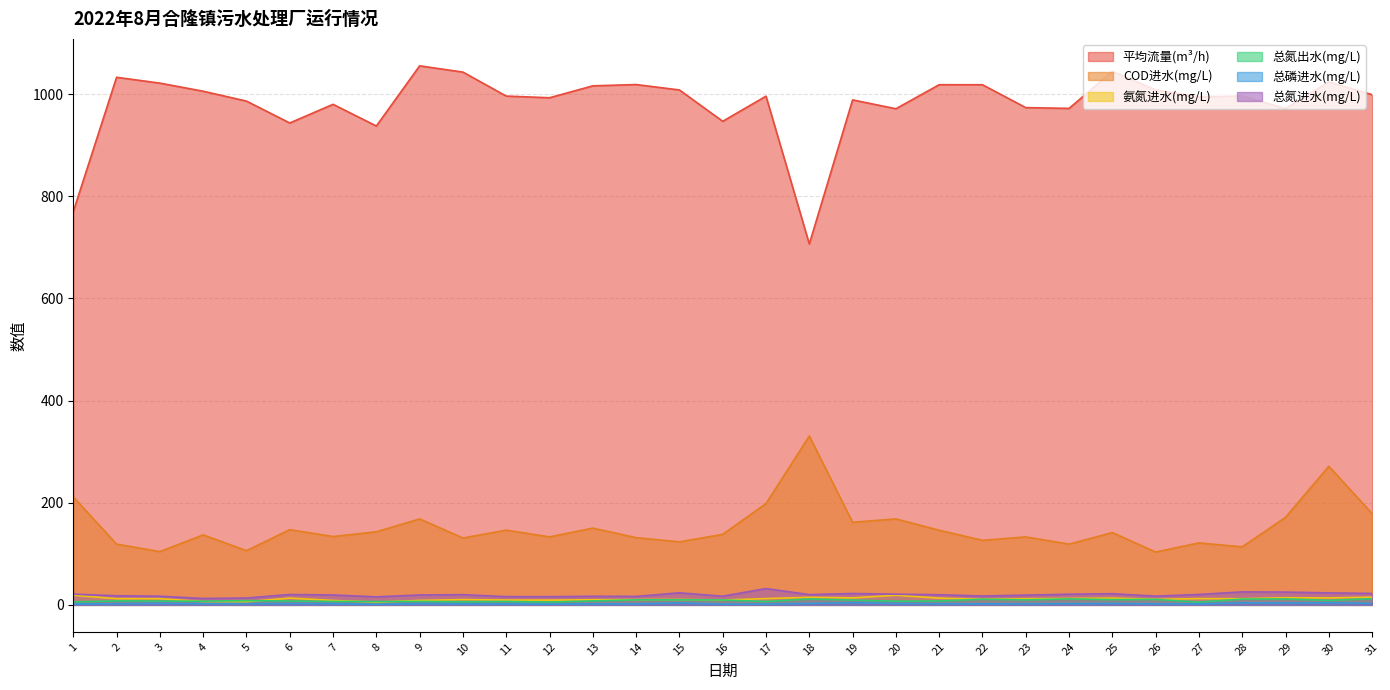

Is it true that 总氮出水(mg/L) equals 5.8 at 1?

True